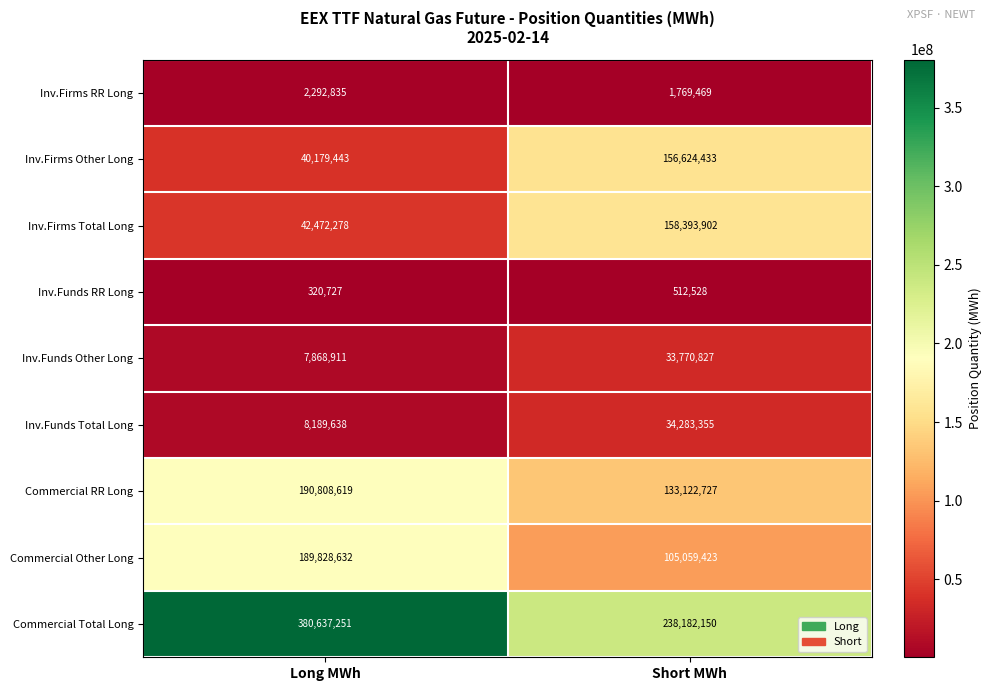

Which series has the widest spread of values?

Commercial Total Long